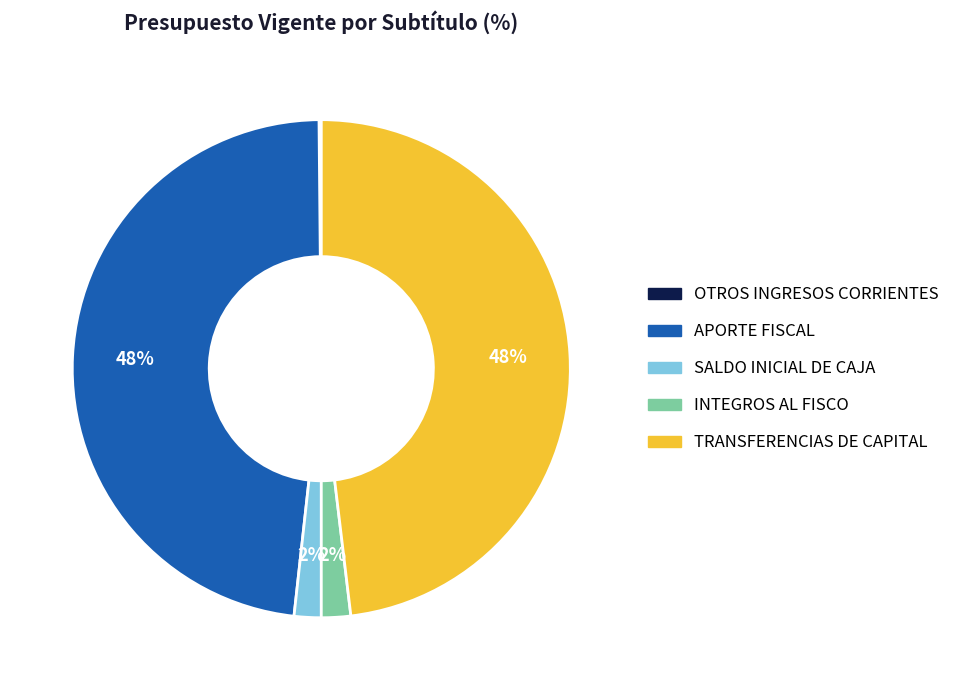

What percentage is the APORTE FISCAL slice, to the nearest percent?

48%